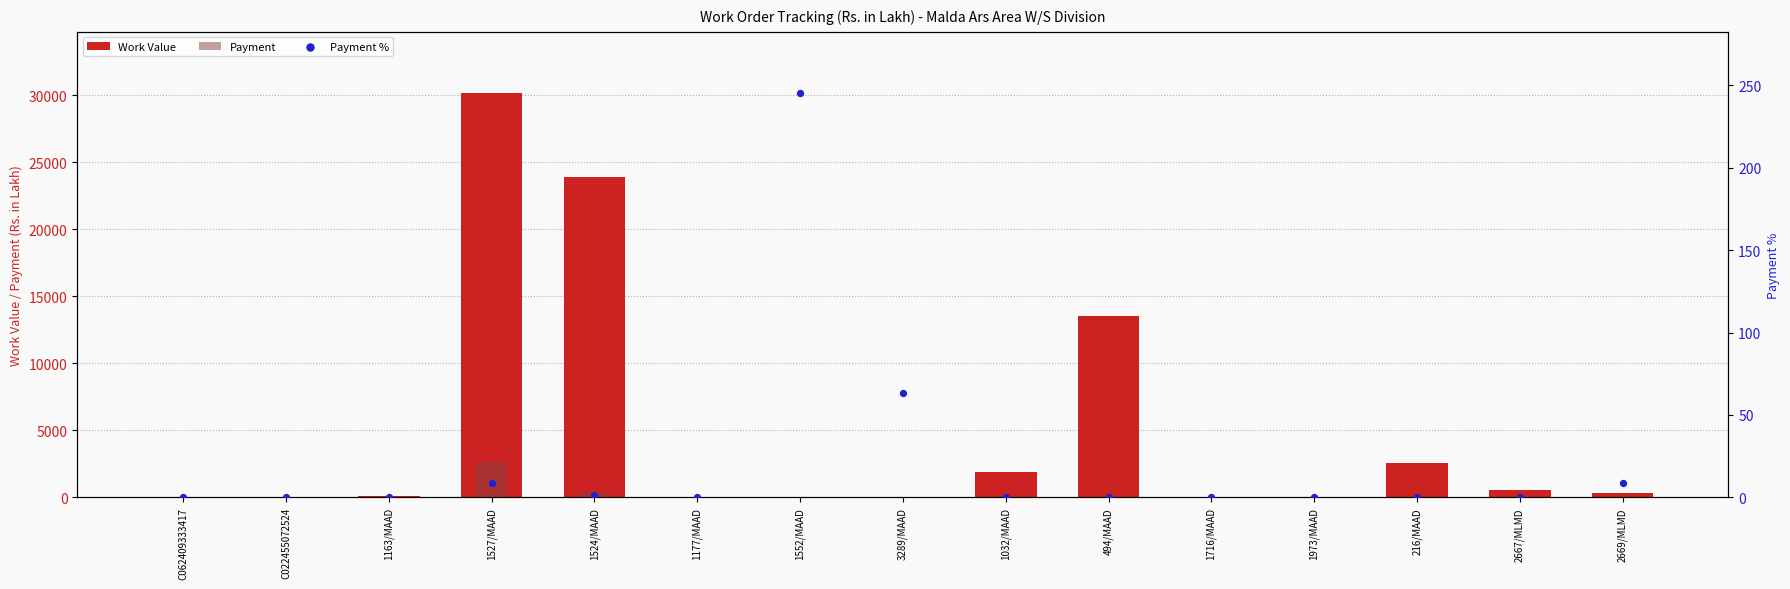

Is the value of Work Value at 3289/MAAD greater than the value of Payment % at 1716/MAAD?

Yes